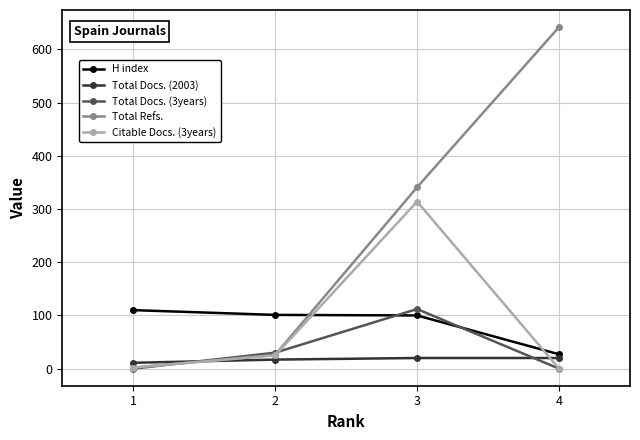

At which label does H index first exceed 101?

1